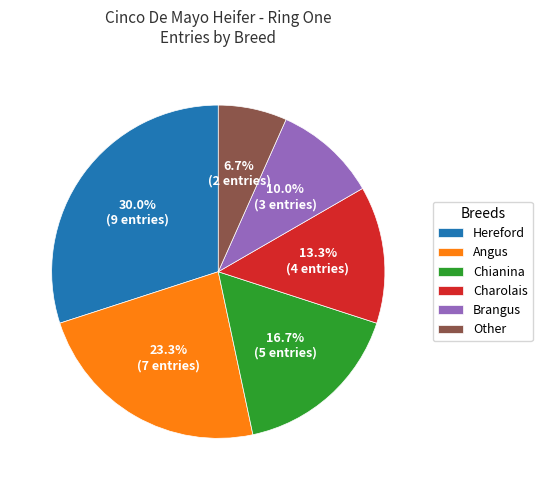

True or false: Brangus accounts for 1% of the total.

False